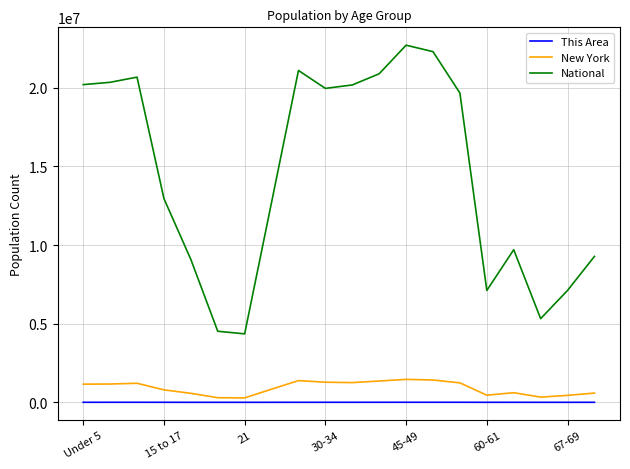

In National, how many points are higher than both neighbors (excluding endpoints)?

4